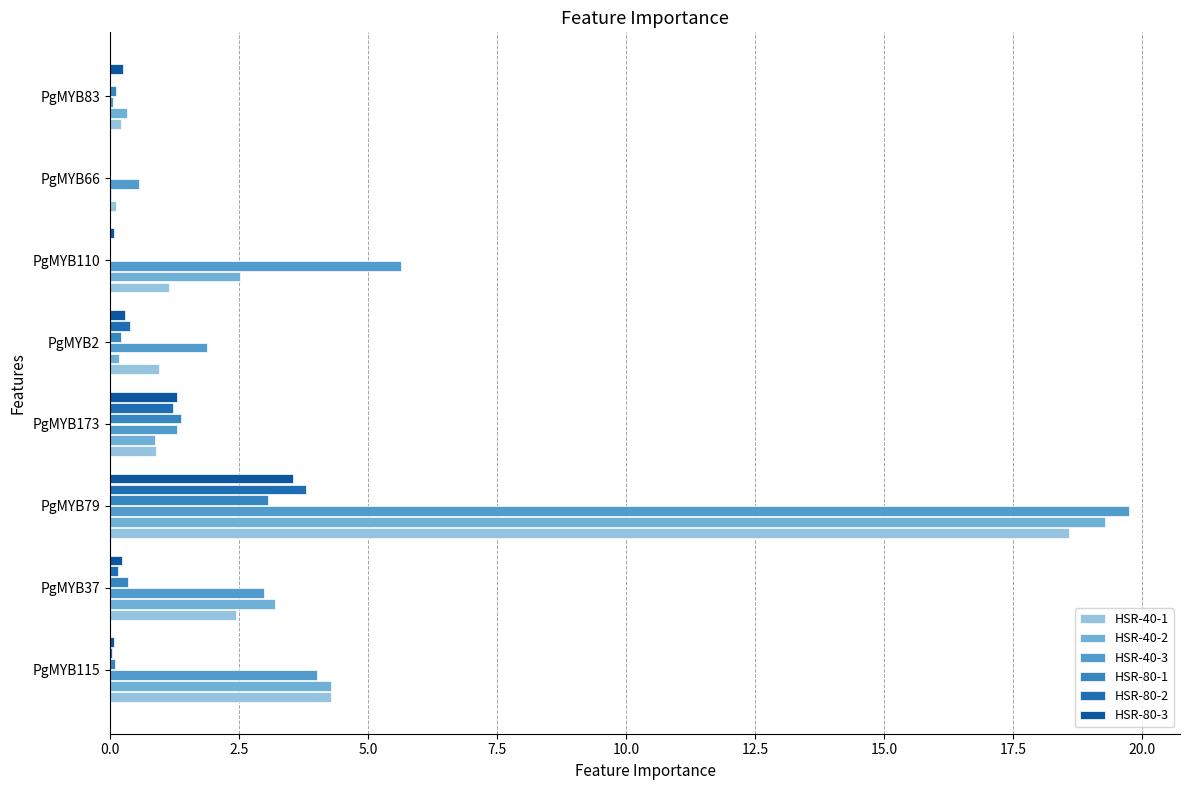

Count the number of data series in this chart.

6